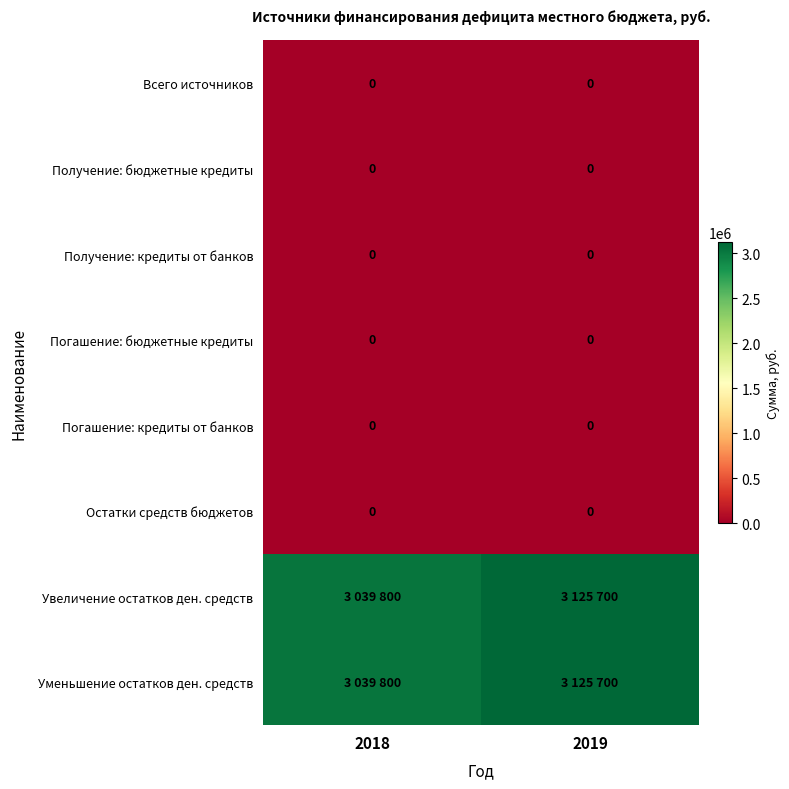

At which category does the chart reach its peak across all series?

2019